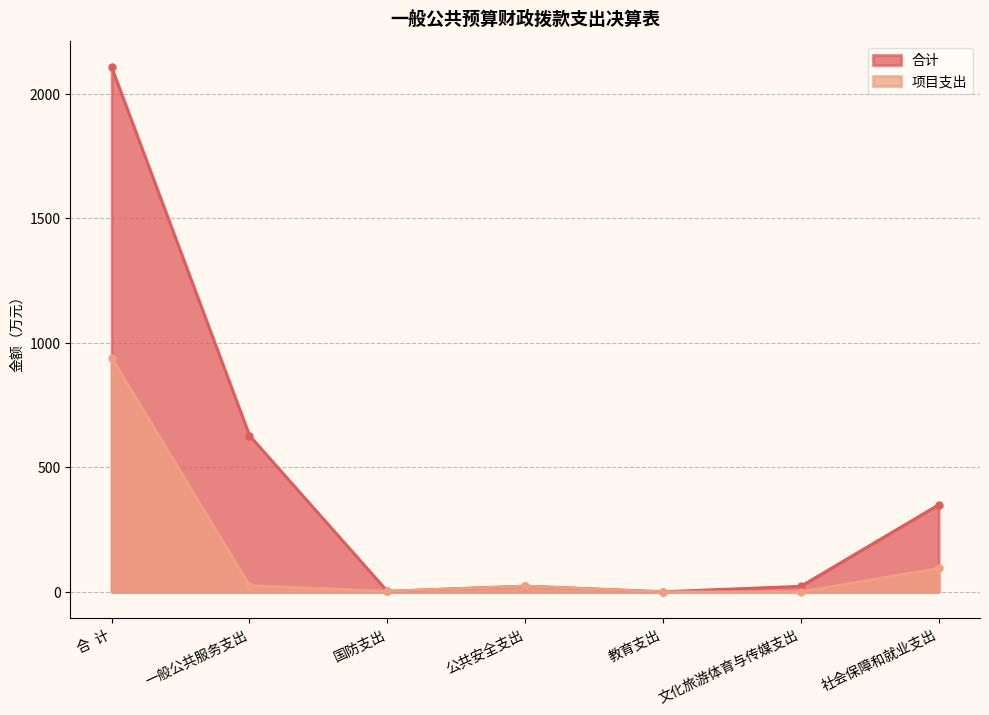

Is it true that 合计 equals 627.4 at 一般公共服务支出?

True